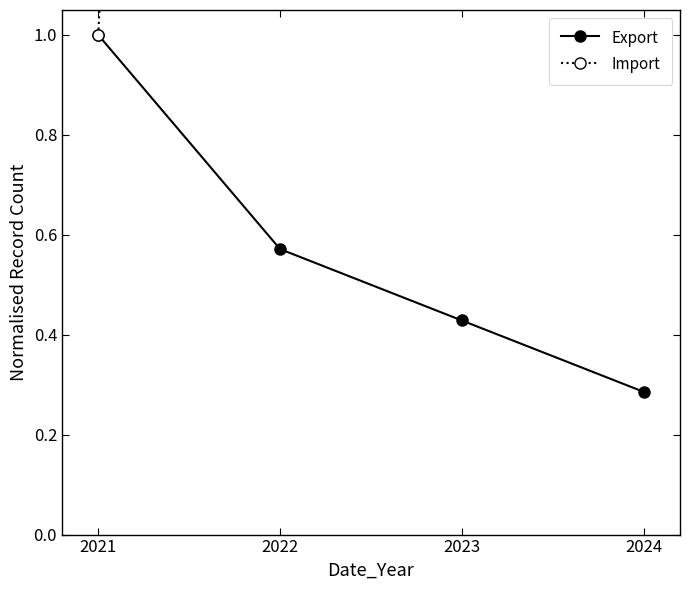

Rank the series at 2022 from highest to lowest value.

Import, Export